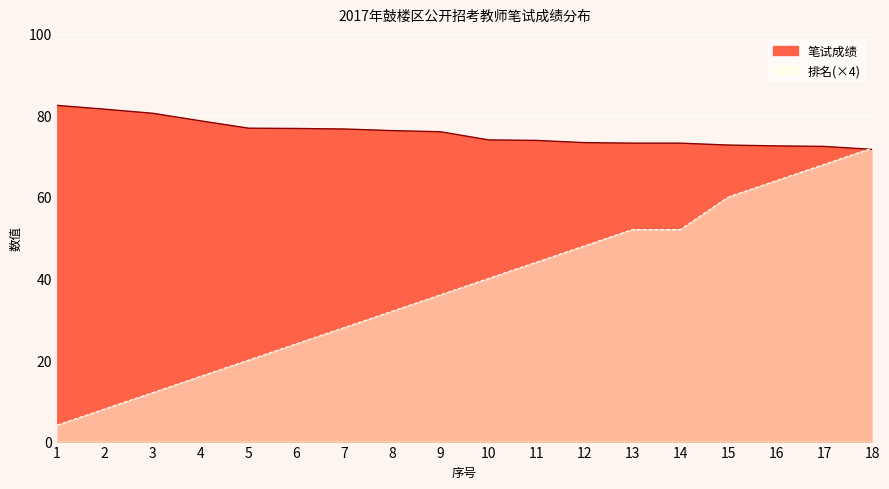

After their last crossing, which series has the higher values: 笔试成绩 or 排名?

排名